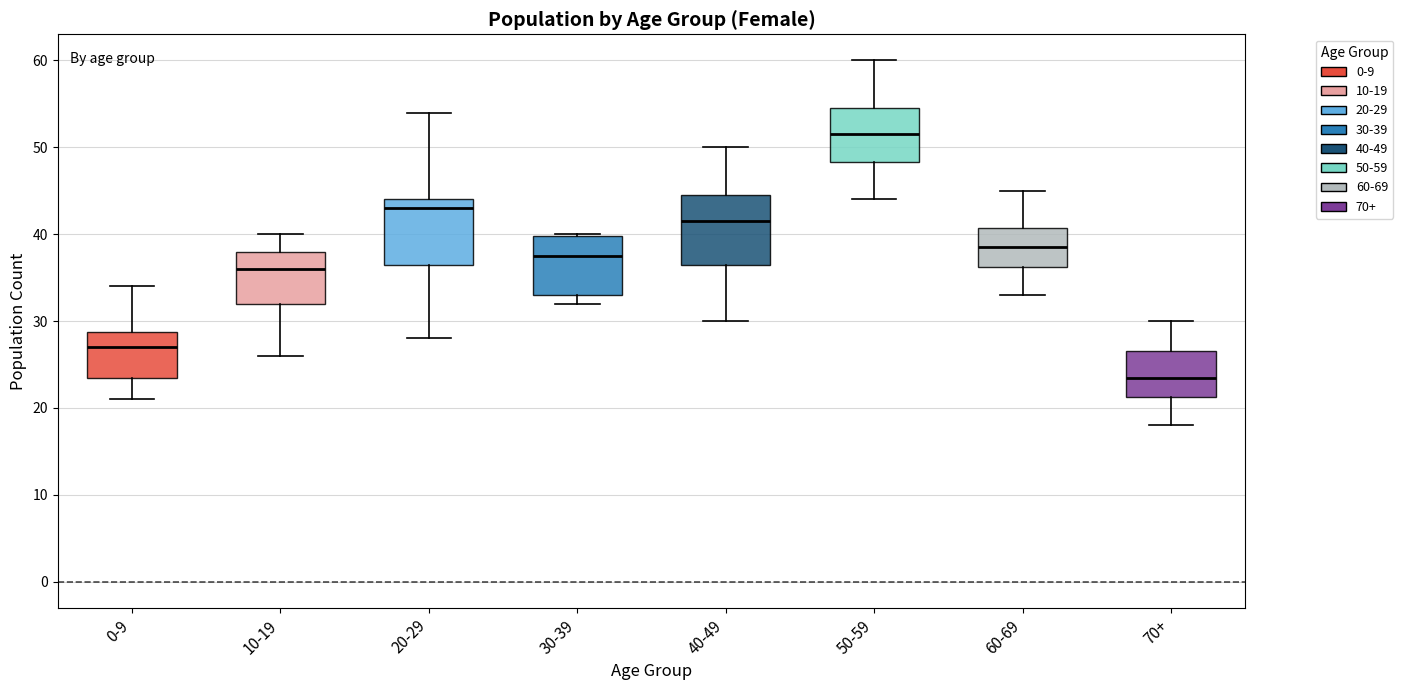

Where does the median line of the box for 70+ sit on the y-axis? The values are not printed on the chart, so give them approximately, as read against the axis.

24